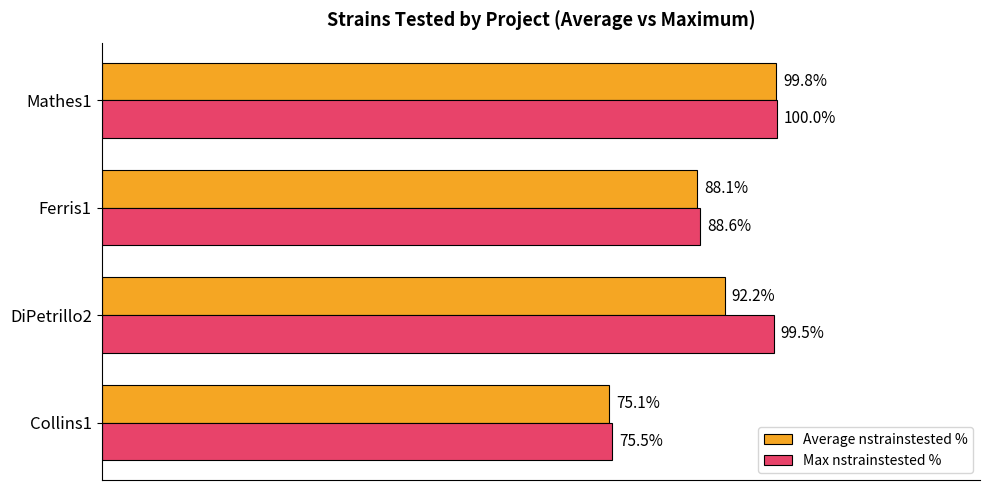

Rank the categories by Average nstrainstested % value from highest to lowest.

Mathes1, DiPetrillo2, Ferris1, Collins1